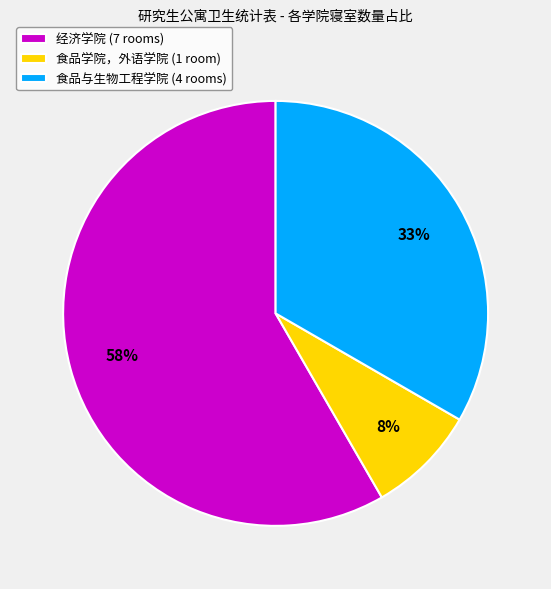

Does 经济学院 represent more than half of the total?

Yes